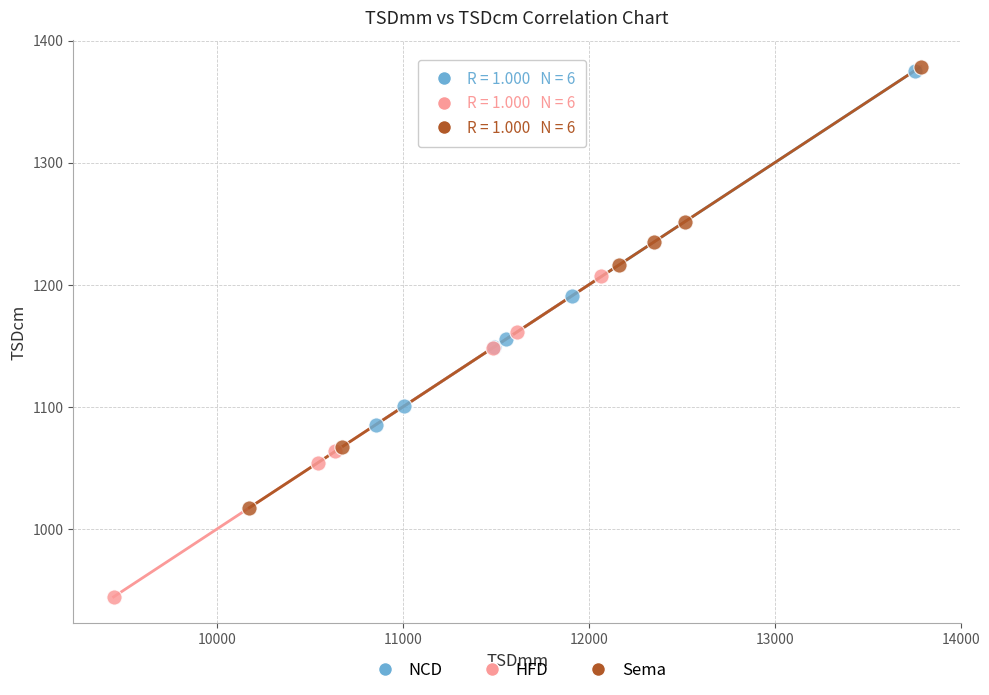

Which series reaches the minimum Y coordinate?

HFD